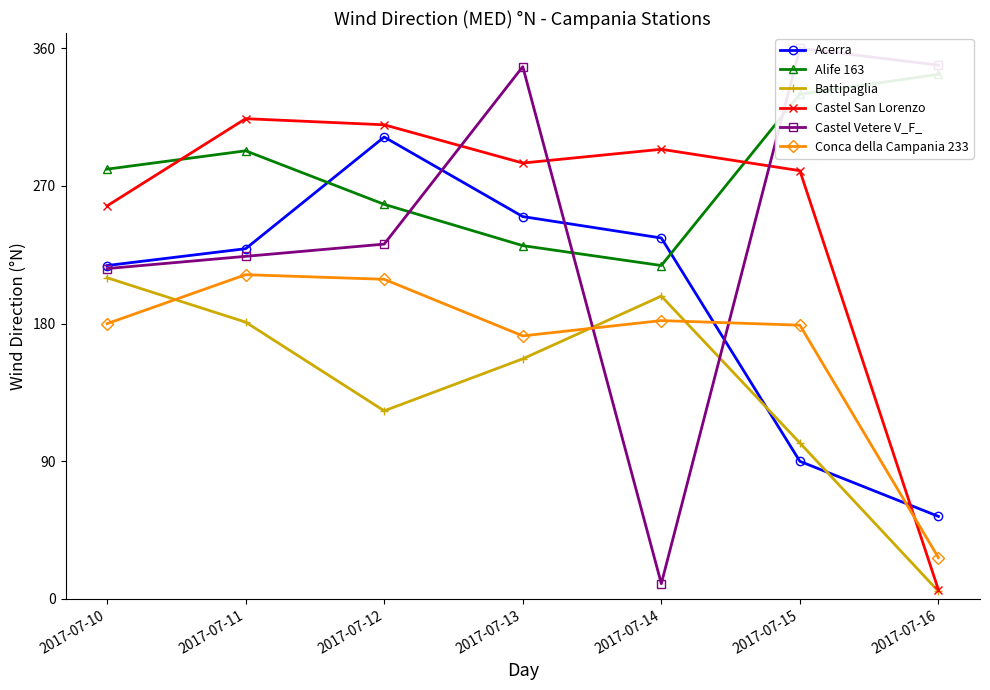

At which category is the sum across all series the highest?

2017-07-11